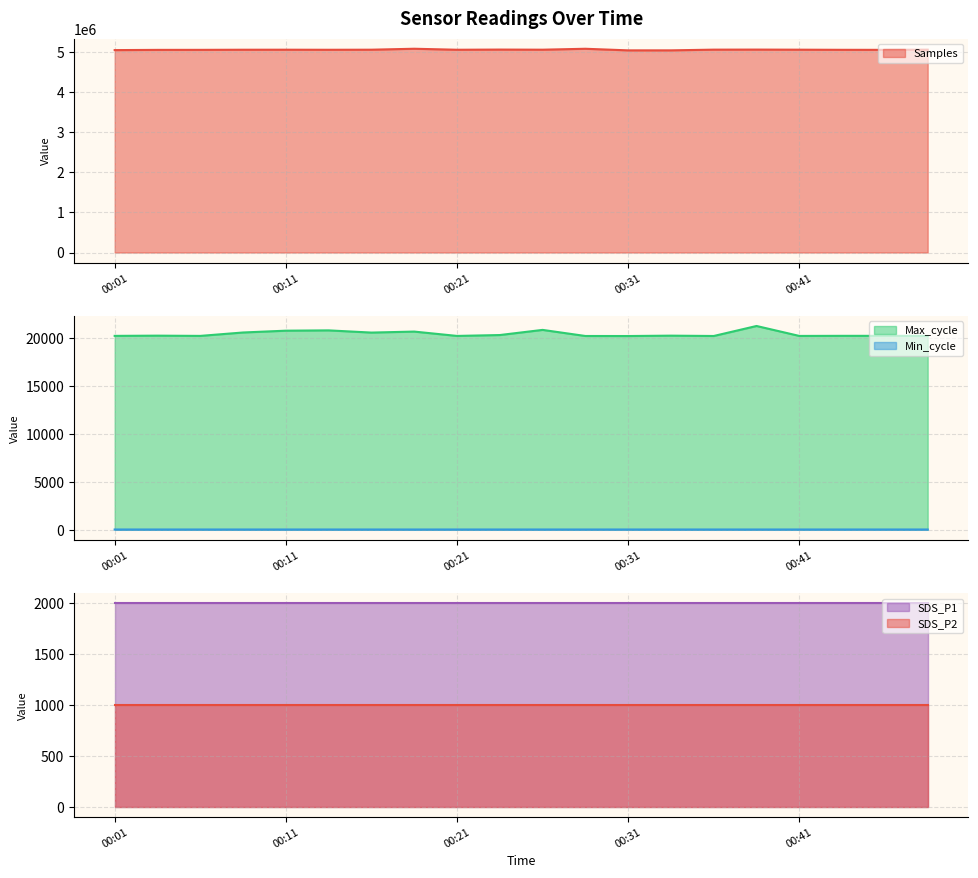

In Max_cycle, how many points are lower than both neighbors (excluding endpoints)?

6